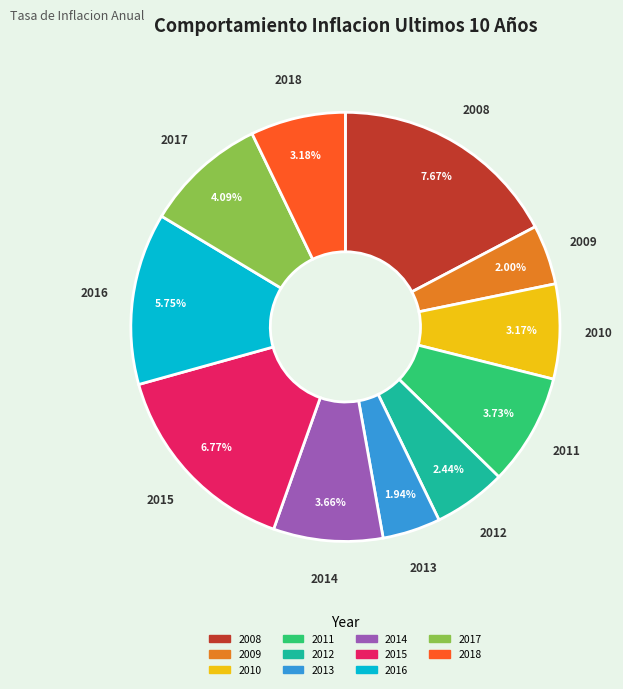

The 2015 slice represents 2% of the pie. True or false?

False